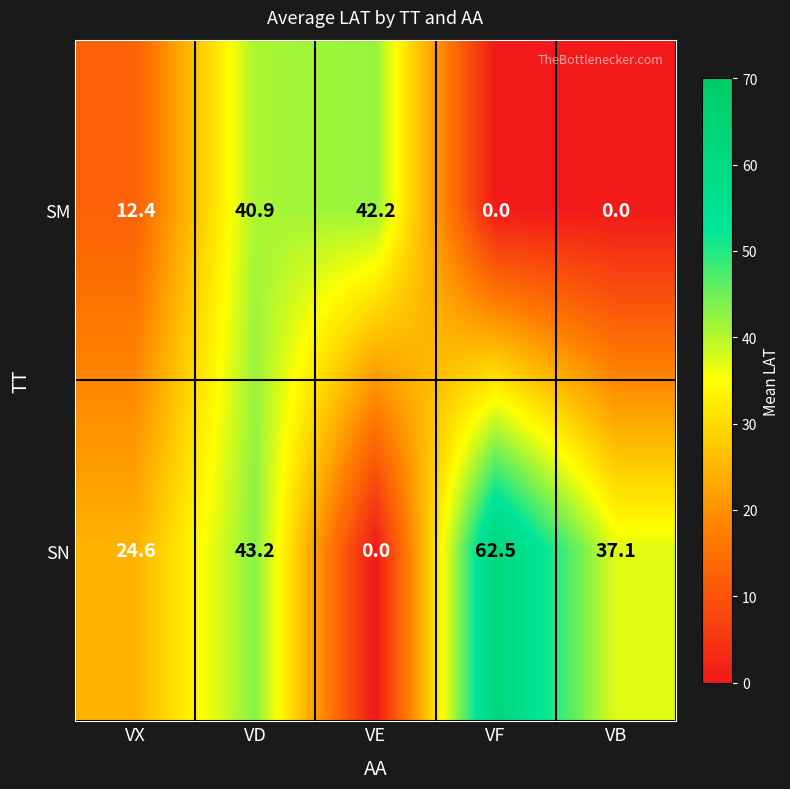

Which series has the largest range (max minus min)?

SN